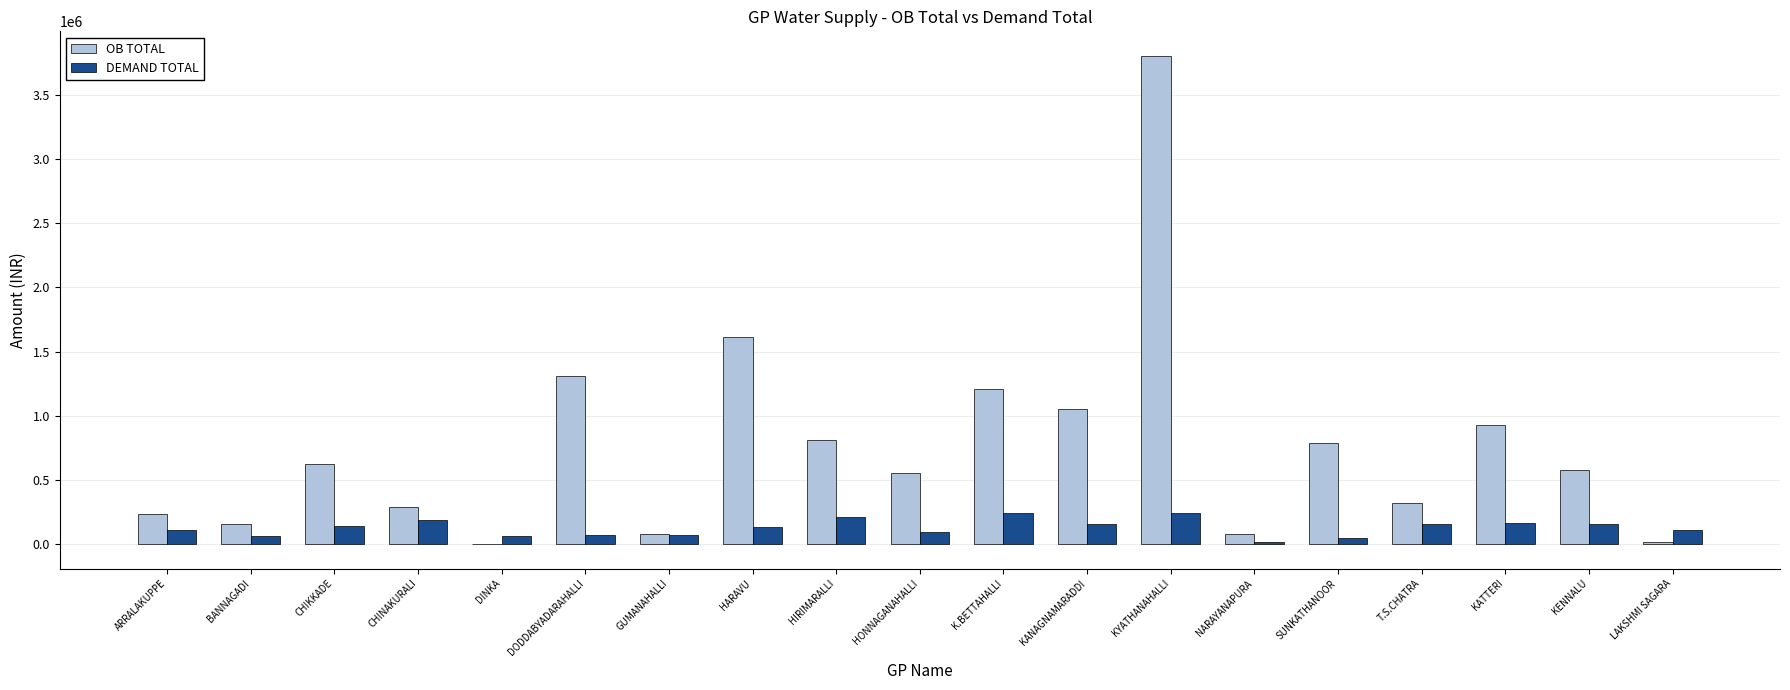

At which label does OB TOTAL reach its peak?

KYATHANAHALLI